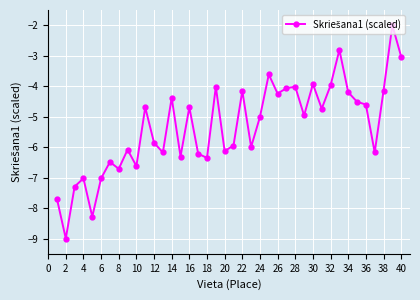

What is the minimum value shown in the chart?

-9.0